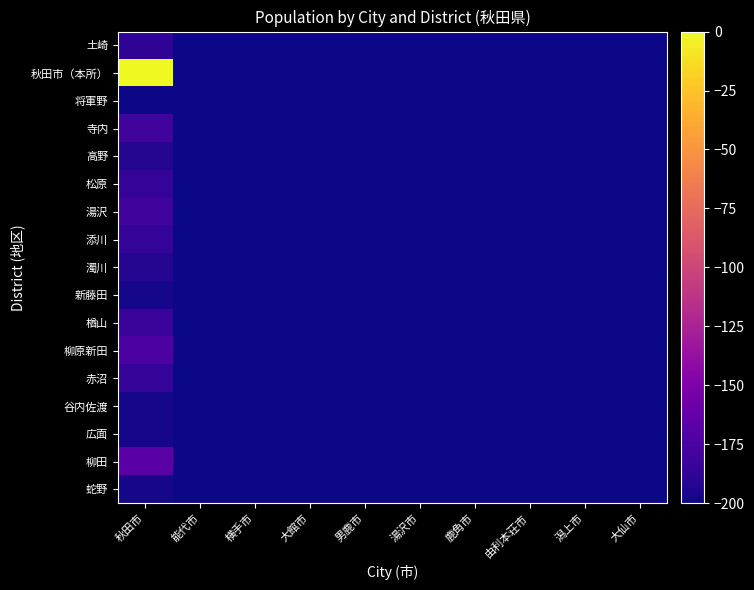

Reading left to right, what are all the values shown in this chart?

土崎: 秋田市=-188.0	能代市=-200.0	横手市=-200.0	大館市=-200.0	男鹿市=-200.0	湯沢市=-200.0	鹿角市=-200.0	由利本荘市=-200.0	潟上市=-200.0	大仙市=-200.0
秋田市（本所）: 秋田市=-0.0	能代市=-200.0	横手市=-200.0	大館市=-200.0	男鹿市=-200.0	湯沢市=-200.0	鹿角市=-200.0	由利本荘市=-200.0	潟上市=-200.0	大仙市=-200.0
将軍野: 秋田市=-200.0	能代市=-200.0	横手市=-200.0	大館市=-200.0	男鹿市=-200.0	湯沢市=-200.0	鹿角市=-200.0	由利本荘市=-200.0	潟上市=-200.0	大仙市=-200.0
寺内: 秋田市=-180.5	能代市=-200.0	横手市=-200.0	大館市=-200.0	男鹿市=-200.0	湯沢市=-200.0	鹿角市=-200.0	由利本荘市=-200.0	潟上市=-200.0	大仙市=-200.0
高野: 秋田市=-192.5	能代市=-200.0	横手市=-200.0	大館市=-200.0	男鹿市=-200.0	湯沢市=-200.0	鹿角市=-200.0	由利本荘市=-200.0	潟上市=-200.0	大仙市=-200.0
松原: 秋田市=-186.5	能代市=-200.0	横手市=-200.0	大館市=-200.0	男鹿市=-200.0	湯沢市=-200.0	鹿角市=-200.0	由利本荘市=-200.0	潟上市=-200.0	大仙市=-200.0
湯沢: 秋田市=-180.5	能代市=-200.0	横手市=-200.0	大館市=-200.0	男鹿市=-200.0	湯沢市=-200.0	鹿角市=-200.0	由利本荘市=-200.0	潟上市=-200.0	大仙市=-200.0
添川: 秋田市=-186.5	能代市=-200.0	横手市=-200.0	大館市=-200.0	男鹿市=-200.0	湯沢市=-200.0	鹿角市=-200.0	由利本荘市=-200.0	潟上市=-200.0	大仙市=-200.0
濁川: 秋田市=-192.5	能代市=-200.0	横手市=-200.0	大館市=-200.0	男鹿市=-200.0	湯沢市=-200.0	鹿角市=-200.0	由利本荘市=-200.0	潟上市=-200.0	大仙市=-200.0
新藤田: 秋田市=-197.0	能代市=-200.0	横手市=-200.0	大館市=-200.0	男鹿市=-200.0	湯沢市=-200.0	鹿角市=-200.0	由利本荘市=-200.0	潟上市=-200.0	大仙市=-200.0
楢山: 秋田市=-183.5	能代市=-200.0	横手市=-200.0	大館市=-200.0	男鹿市=-200.0	湯沢市=-200.0	鹿角市=-200.0	由利本荘市=-200.0	潟上市=-200.0	大仙市=-200.0
柳原新田: 秋田市=-174.4	能代市=-200.0	横手市=-200.0	大館市=-200.0	男鹿市=-200.0	湯沢市=-200.0	鹿角市=-200.0	由利本荘市=-200.0	潟上市=-200.0	大仙市=-200.0
赤沼: 秋田市=-186.5	能代市=-200.0	横手市=-200.0	大館市=-200.0	男鹿市=-200.0	湯沢市=-200.0	鹿角市=-200.0	由利本荘市=-200.0	潟上市=-200.0	大仙市=-200.0
谷内佐渡: 秋田市=-197.0	能代市=-200.0	横手市=-200.0	大館市=-200.0	男鹿市=-200.0	湯沢市=-200.0	鹿角市=-200.0	由利本荘市=-200.0	潟上市=-200.0	大仙市=-200.0
広面: 秋田市=-197.0	能代市=-200.0	横手市=-200.0	大館市=-200.0	男鹿市=-200.0	湯沢市=-200.0	鹿角市=-200.0	由利本荘市=-200.0	潟上市=-200.0	大仙市=-200.0
柳田: 秋田市=-168.4	能代市=-200.0	横手市=-200.0	大館市=-200.0	男鹿市=-200.0	湯沢市=-200.0	鹿角市=-200.0	由利本荘市=-200.0	潟上市=-200.0	大仙市=-200.0
蛇野: 秋田市=-197.0	能代市=-200.0	横手市=-200.0	大館市=-200.0	男鹿市=-200.0	湯沢市=-200.0	鹿角市=-200.0	由利本荘市=-200.0	潟上市=-200.0	大仙市=-200.0